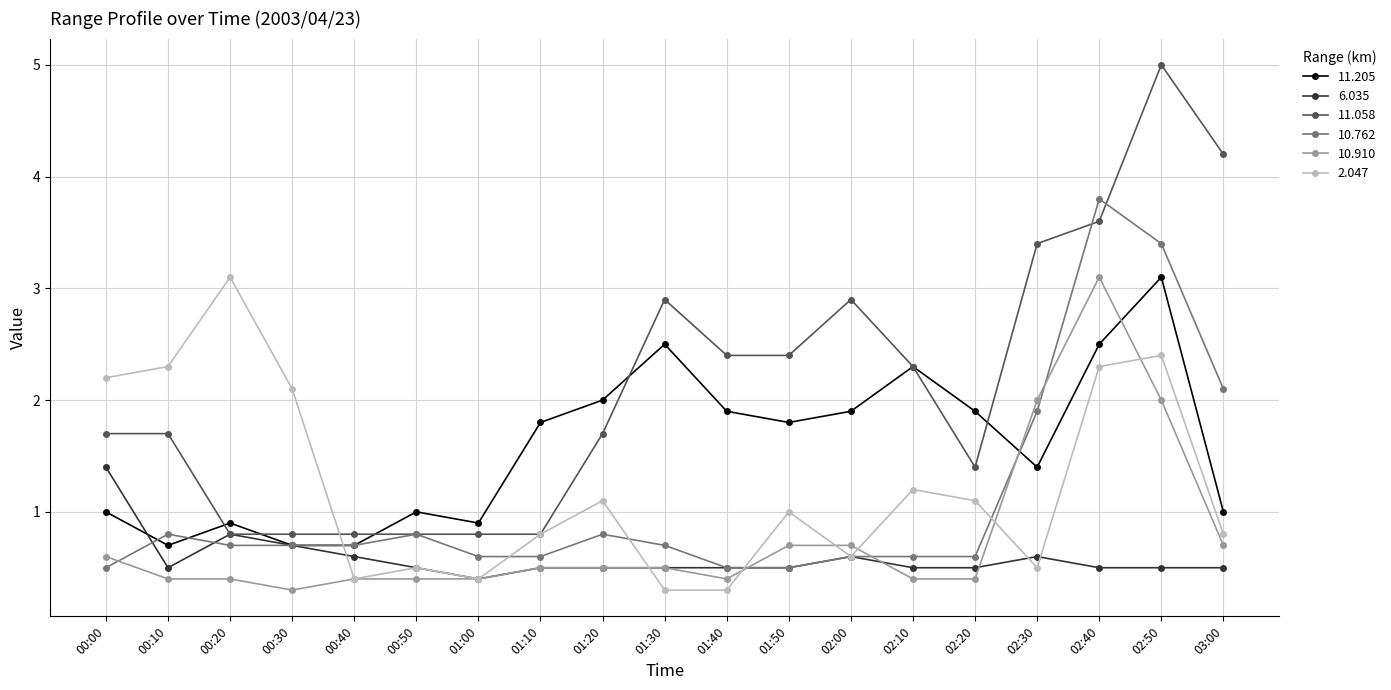

What is the minimum value shown in the chart?

0.3